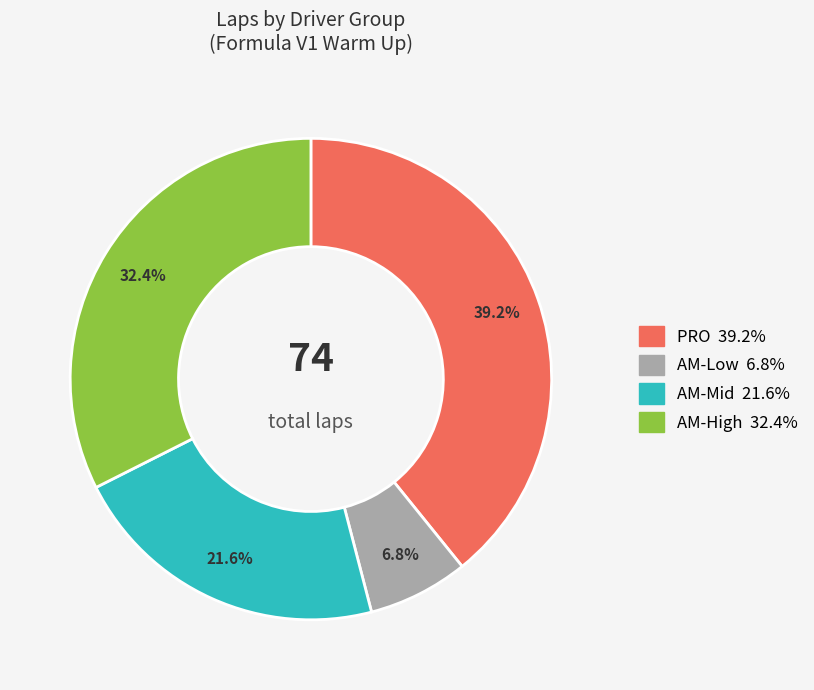

Is there any slice that represents more than half of the pie?

No